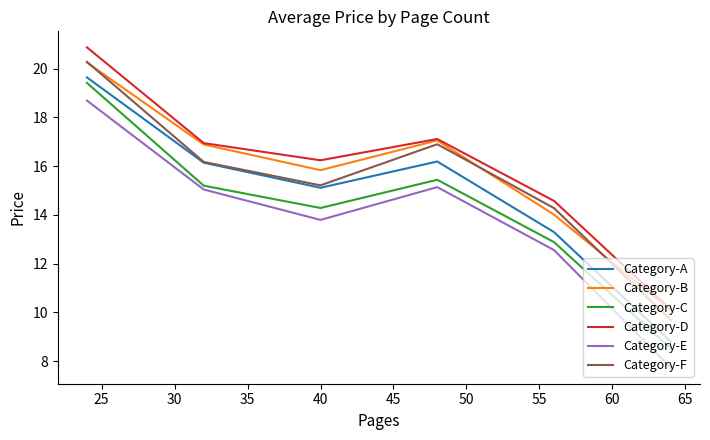

Which series has the widest spread of values?

Category-E